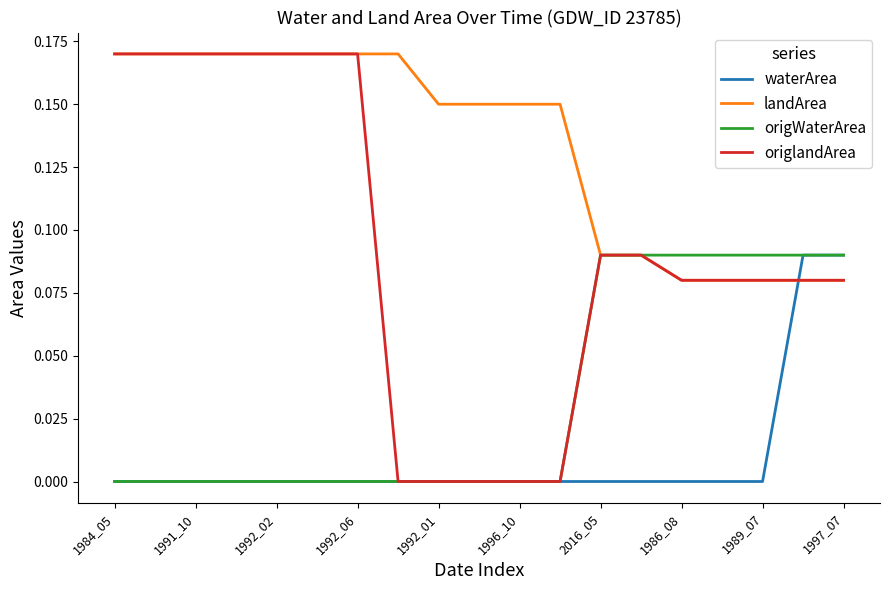

Rank the series by their average value, from lowest to highest.

waterArea, origWaterArea, origlandArea, landArea